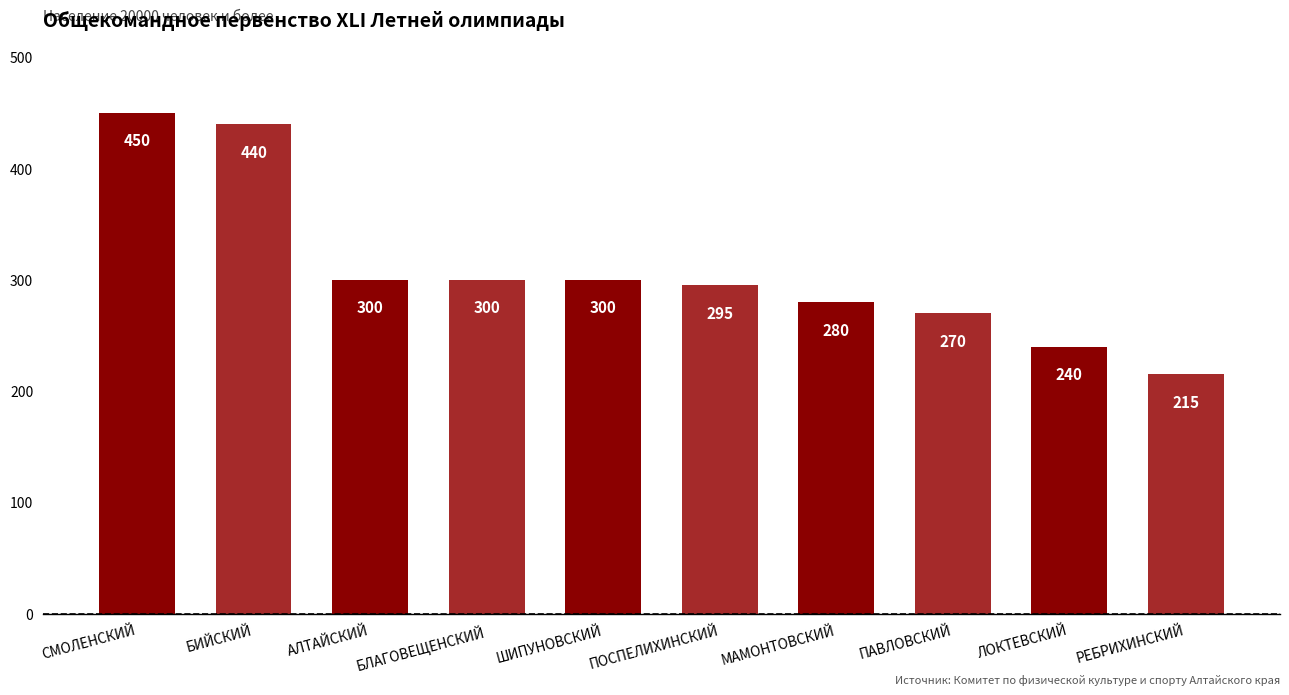

What is the label of the 8th bar from the left?

ПАВЛОВСКИЙ